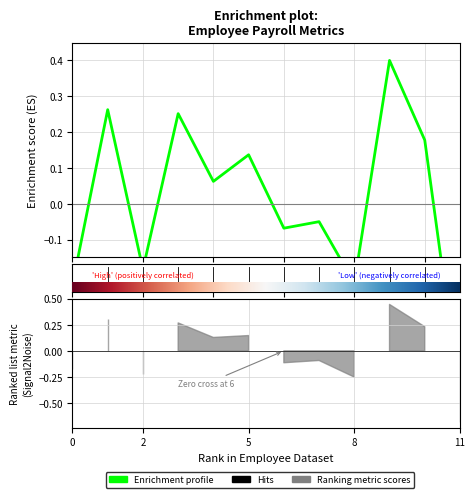

True or false: there are more than 0 points higher than both neighbors.

True